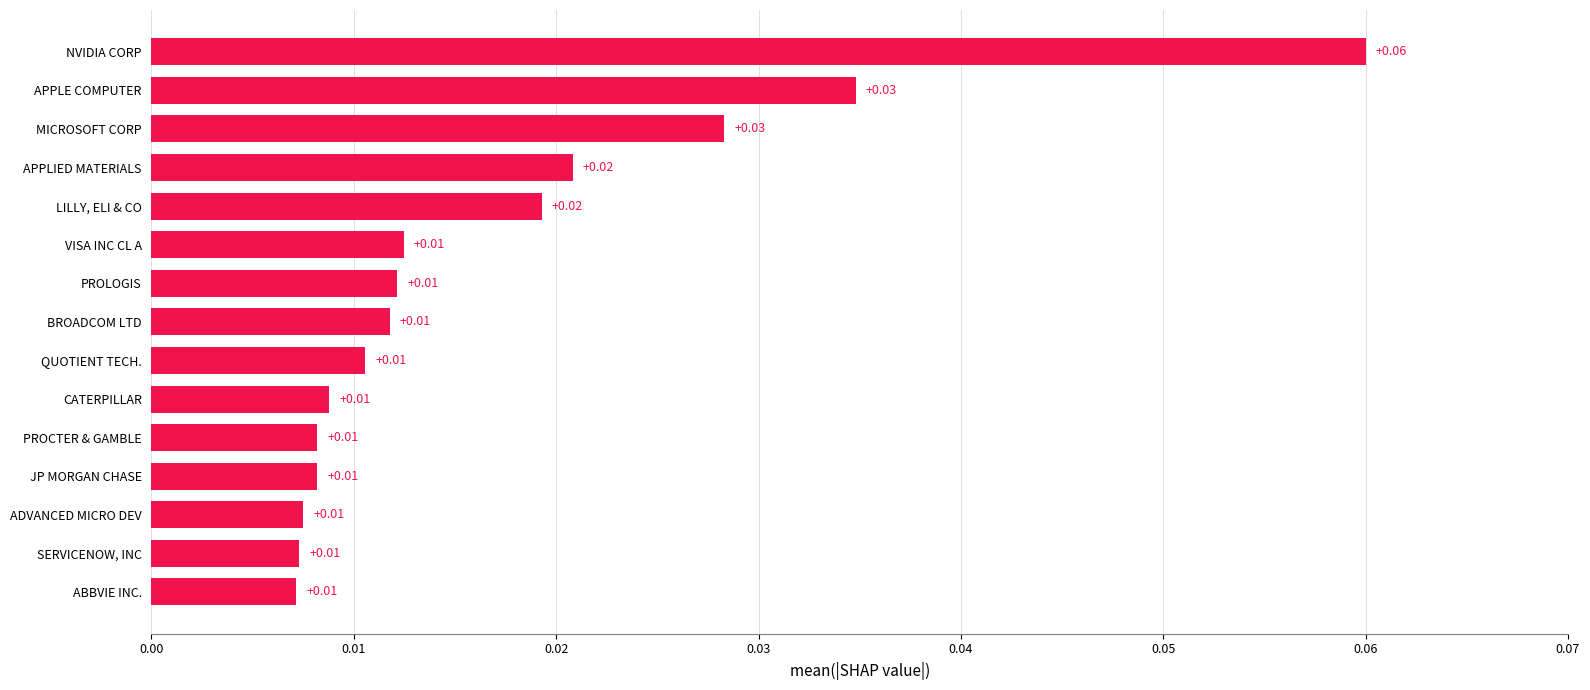

At which category does the chart reach its peak across all series?

NVIDIA CORP